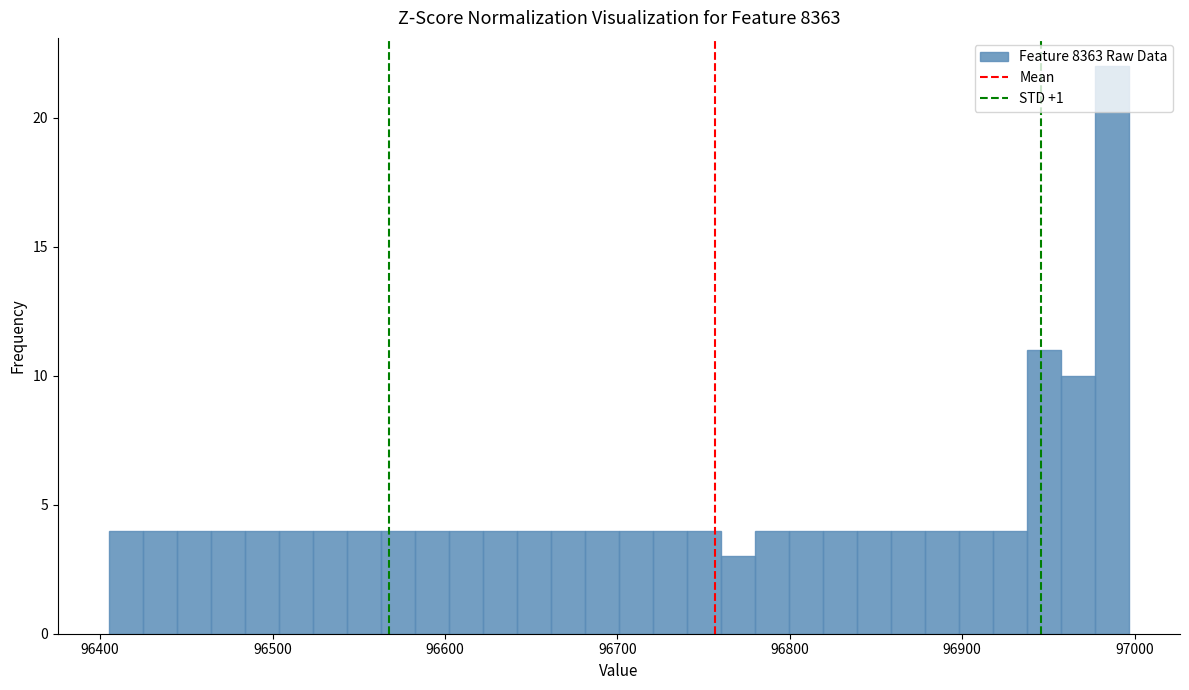

Around what value on the x-axis is the tallest bar? Give the approximate position of its centre, as read against the axis.

96990